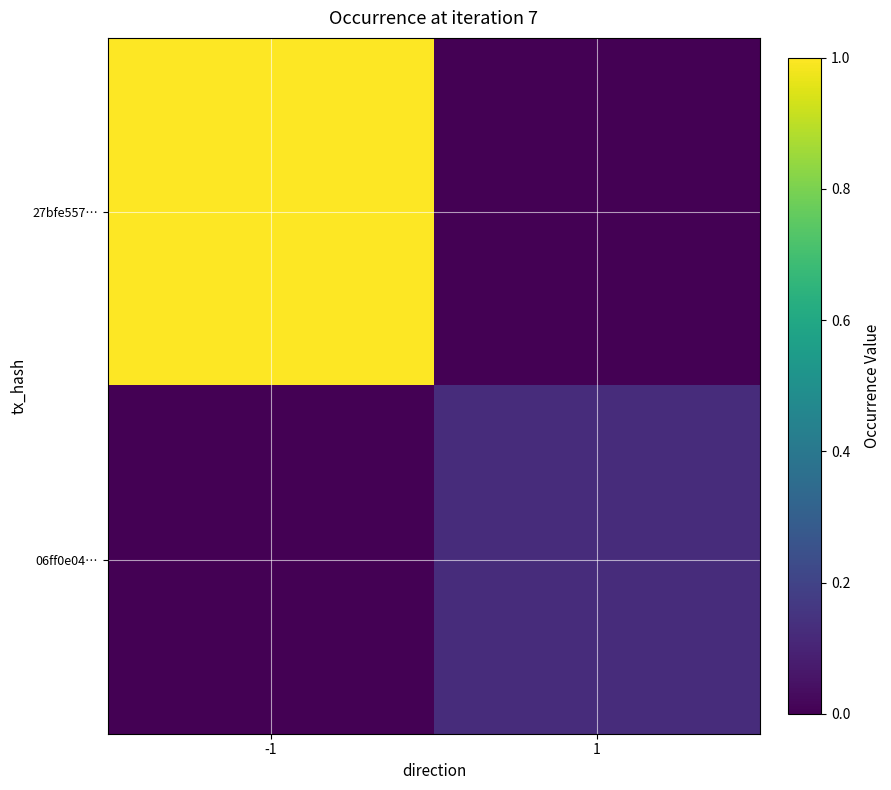

Reading right to left, what are all the values shown in this chart?

27bfe557…: 1=0.0	-1=1.0
06ff0e04…: 1=0.1	-1=0.0